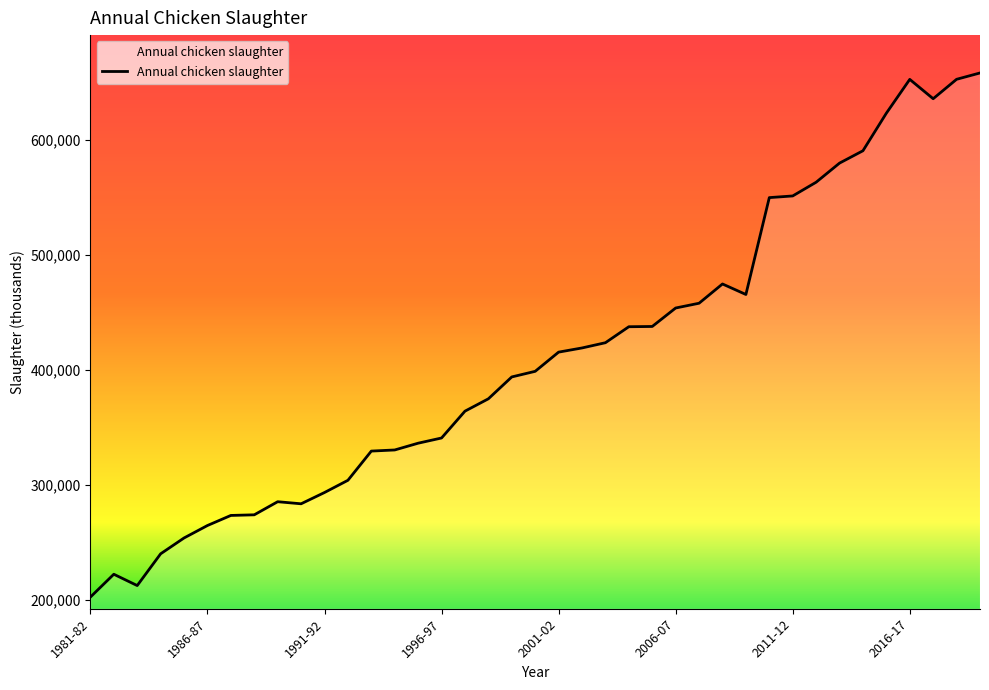

What is the greatest value displayed?

658260.7